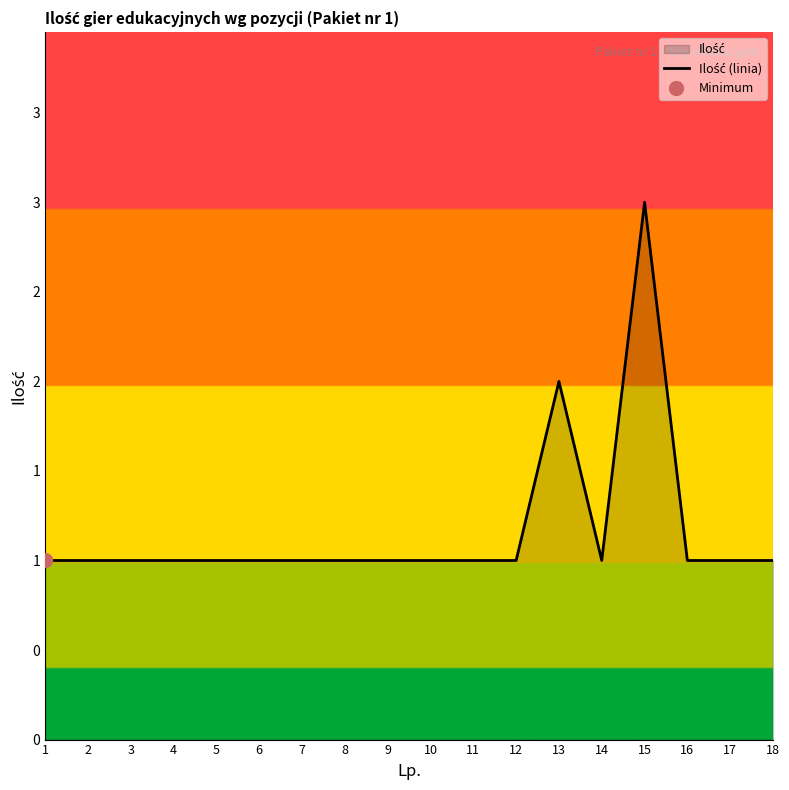

How many lines are shown in the chart?

1